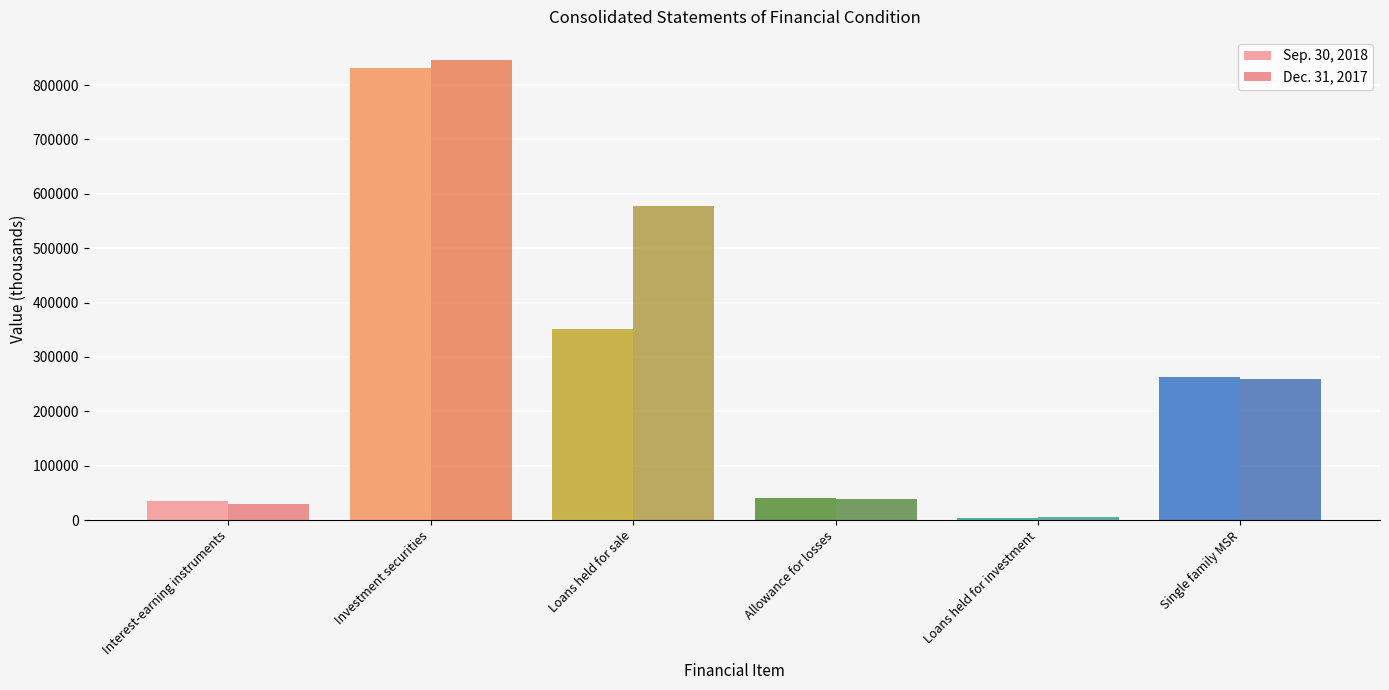

How many values in the Dec. 31, 2017 series are below 258560?

3